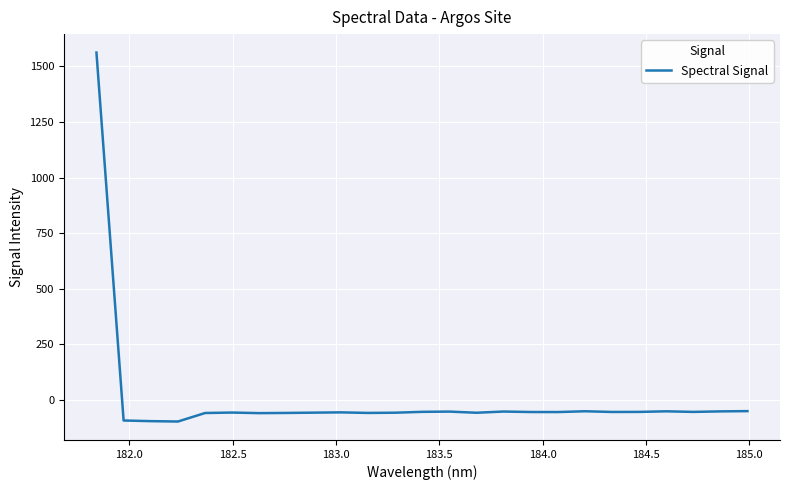

What is the greatest value displayed?

1562.7